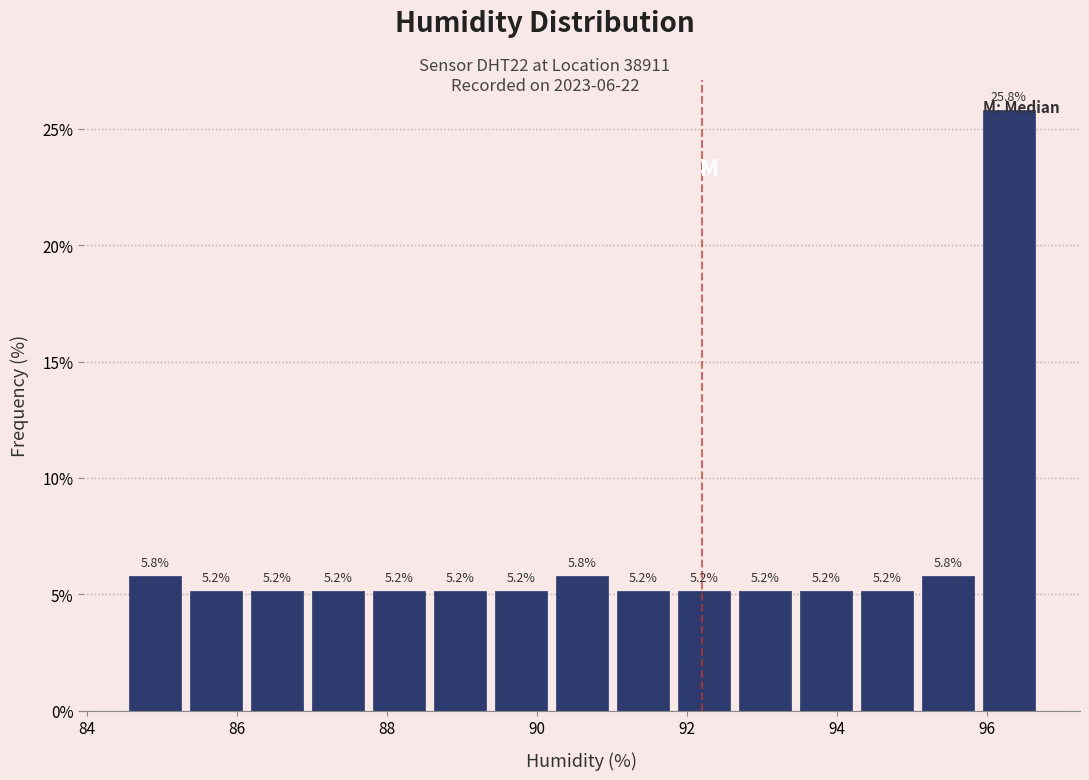

Reading left to right, transcribe this chart: for each bar, give the range it covers on the x-axis and its height. The bar edges are not printed on the chart, so give them approximately, as read against the axis.

84.6 to 85.4: 5.8
85.4 to 86.2: 5.2
86.2 to 87.0: 5.2
87.0 to 87.8: 5.2
87.8 to 88.6: 5.2
88.6 to 89.4: 5.2
89.4 to 90.2: 5.2
90.2 to 91.0: 5.8
91.0 to 91.8: 5.2
91.8 to 92.6: 5.2
92.6 to 93.4: 5.2
93.4 to 94.2: 5.2
94.2 to 95.0: 5.2
95.0 to 95.8: 5.8
95.8 to 96.8: 25.8